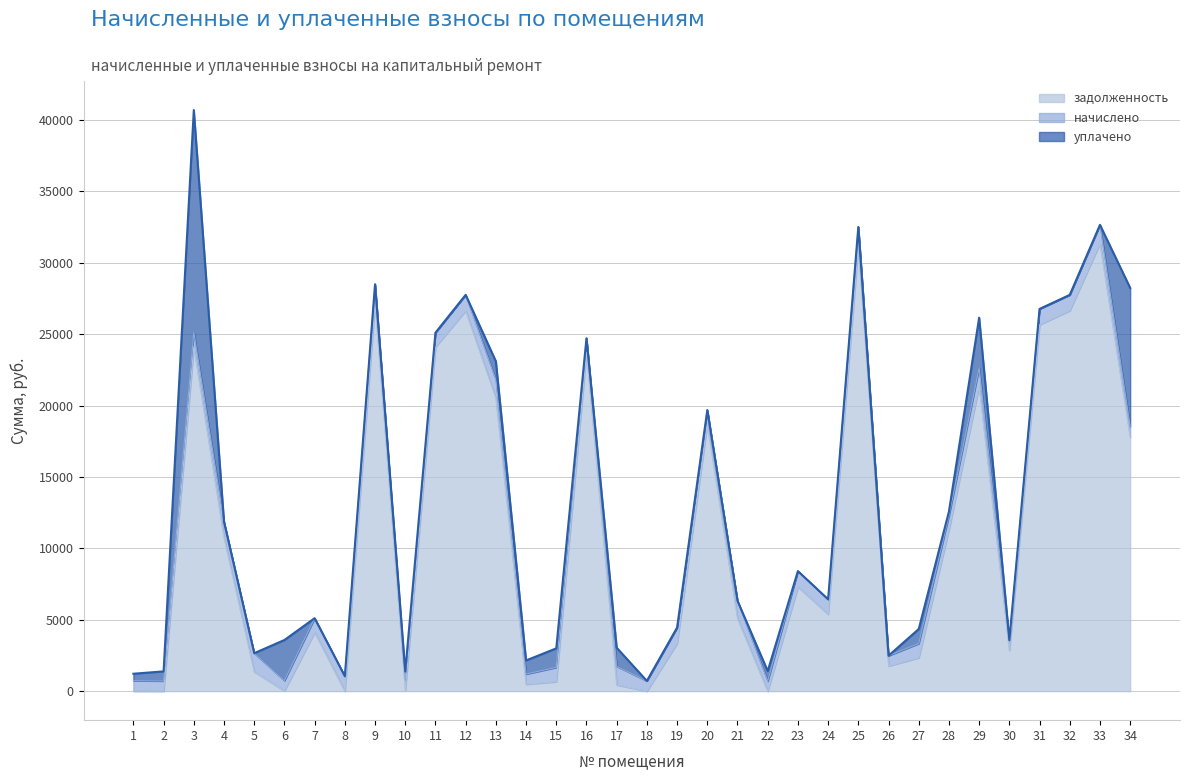

Which series changed the most between 16 and 28?

задолженность